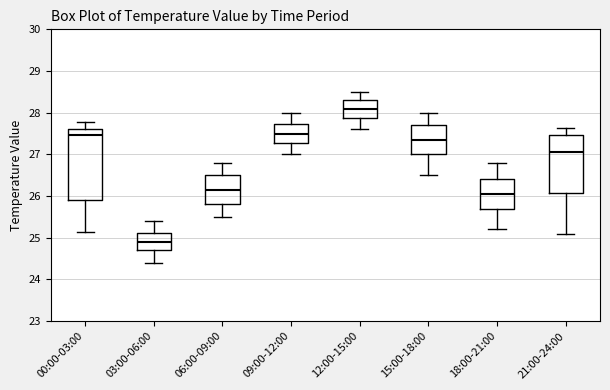

Reading left to right, read every box against the y-axis: the position of its median line, the range the box covers, and the ends of its whiskers. The values are not printed on the chart, so give them approximately, as read against the axis.

00:00-03:00: median 27.5, box 25.9 to 27.6, whiskers 25.2 to 27.8
03:00-06:00: median 24.9, box 24.7 to 25.1, whiskers 24.4 to 25.4
06:00-09:00: median 26.2, box 25.8 to 26.5, whiskers 25.5 to 26.8
09:00-12:00: median 27.5, box 27.3 to 27.7, whiskers 27.0 to 28.0
12:00-15:00: median 28.1, box 27.9 to 28.3, whiskers 27.6 to 28.5
15:00-18:00: median 27.4, box 27.0 to 27.7, whiskers 26.5 to 28.0
18:00-21:00: median 26.1, box 25.7 to 26.4, whiskers 25.2 to 26.8
21:00-24:00: median 27.1, box 26.1 to 27.5, whiskers 25.1 to 27.6